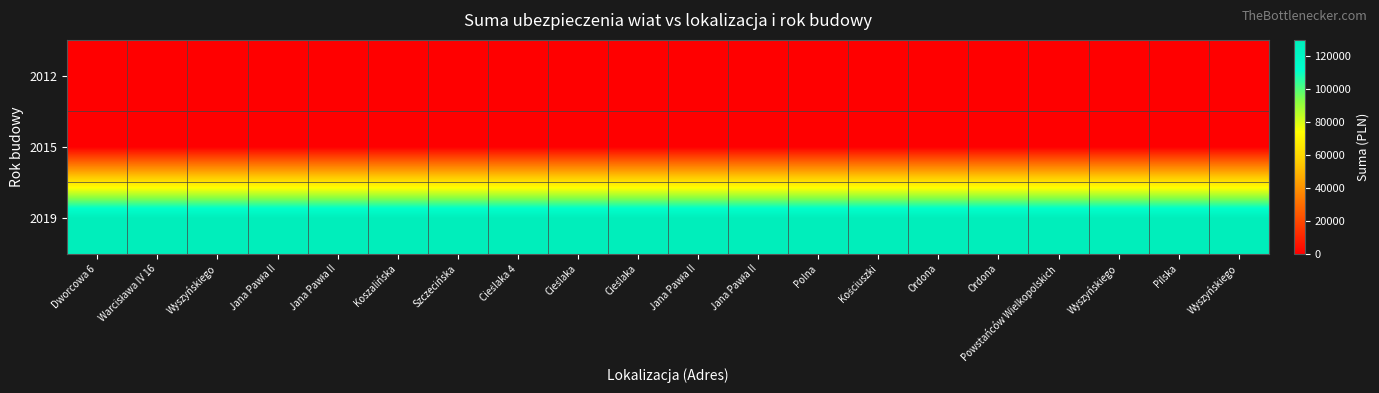

Reading left to right, what are all the values shown in this chart?

2012: Dworcowa 6=0	Warcisława IV 16=0	Wyszyńskiego=0	Jana Pawła II=0	Jana Pawła II=0	Koszalińska=0	Szczecińska=0	Cieślaka 4=0	Cieślaka=0	Cieślaka=0	Jana Pawła II=0	Jana Pawła II=0	Polna=0	Kościuszki=0	Ordona=0	Ordona=0	Powstańców Wielkopolskich=0	Wyszyńskiego=0	Pilska=0	Wyszyńskiego=0
2015: Dworcowa 6=0	Warcisława IV 16=0	Wyszyńskiego=0	Jana Pawła II=0	Jana Pawła II=0	Koszalińska=0	Szczecińska=0	Cieślaka 4=0	Cieślaka=0	Cieślaka=0	Jana Pawła II=0	Jana Pawła II=0	Polna=0	Kościuszki=0	Ordona=0	Ordona=0	Powstańców Wielkopolskich=0	Wyszyńskiego=0	Pilska=0	Wyszyńskiego=0
2019: Dworcowa 6=129150	Warcisława IV 16=129150	Wyszyńskiego=129150	Jana Pawła II=129150	Jana Pawła II=129150	Koszalińska=129150	Szczecińska=129150	Cieślaka 4=129150	Cieślaka=129150	Cieślaka=129150	Jana Pawła II=129150	Jana Pawła II=129150	Polna=129150	Kościuszki=129150	Ordona=129150	Ordona=129150	Powstańców Wielkopolskich=129150	Wyszyńskiego=129150	Pilska=129150	Wyszyńskiego=129150